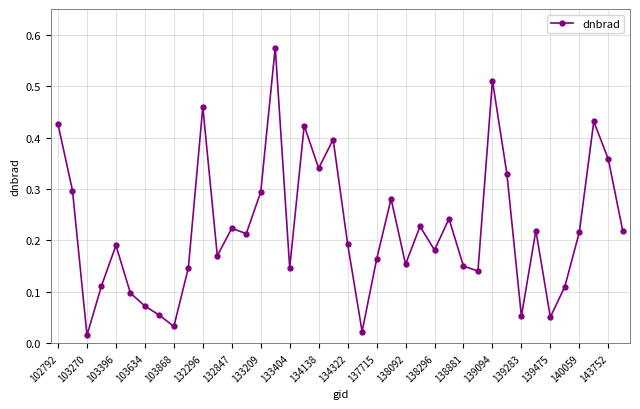

What is the sum of all values?

8.9